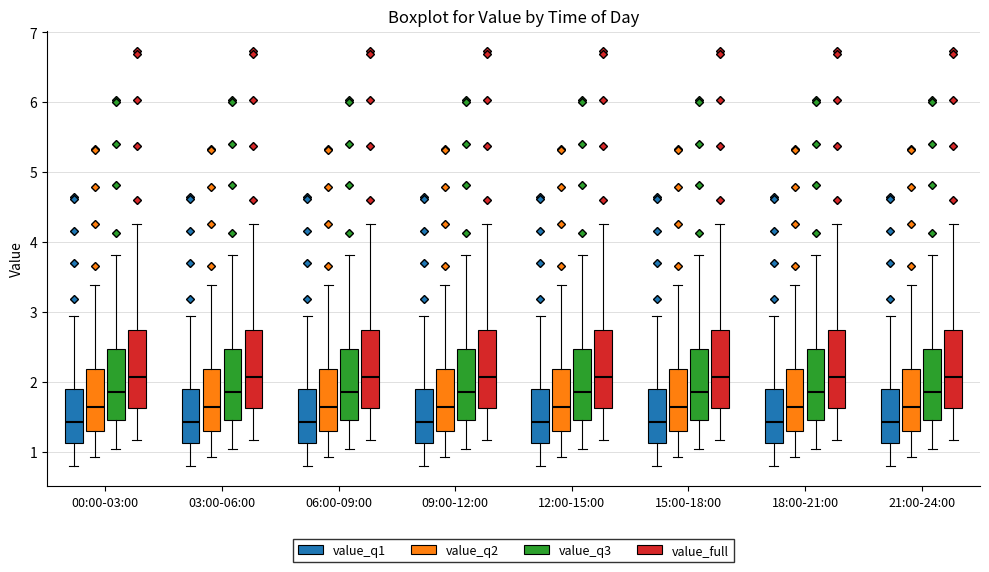

Reading left to right, transcribe this box plot: for each box, give where its median line is, the range the box spans, and where its two whiskers end, as read against the y-axis. The values are not printed on the chart, so give them approximately, as read against the axis.

00:00-03:00 (value_q1): median 1.4, box 1.1 to 1.9, whiskers 0.8 to 2.9
00:00-03:00 (value_q2): median 1.6, box 1.3 to 2.2, whiskers 0.9 to 3.4
00:00-03:00 (value_q3): median 1.9, box 1.5 to 2.5, whiskers 1.0 to 3.8
00:00-03:00 (value_full): median 2.1, box 1.6 to 2.7, whiskers 1.2 to 4.3
03:00-06:00 (value_q1): median 1.4, box 1.1 to 1.9, whiskers 0.8 to 2.9
03:00-06:00 (value_q2): median 1.6, box 1.3 to 2.2, whiskers 0.9 to 3.4
03:00-06:00 (value_q3): median 1.9, box 1.5 to 2.5, whiskers 1.0 to 3.8
03:00-06:00 (value_full): median 2.1, box 1.6 to 2.7, whiskers 1.2 to 4.3
06:00-09:00 (value_q1): median 1.4, box 1.1 to 1.9, whiskers 0.8 to 2.9
06:00-09:00 (value_q2): median 1.6, box 1.3 to 2.2, whiskers 0.9 to 3.4
06:00-09:00 (value_q3): median 1.9, box 1.5 to 2.5, whiskers 1.0 to 3.8
06:00-09:00 (value_full): median 2.1, box 1.6 to 2.7, whiskers 1.2 to 4.3
09:00-12:00 (value_q1): median 1.4, box 1.1 to 1.9, whiskers 0.8 to 2.9
09:00-12:00 (value_q2): median 1.6, box 1.3 to 2.2, whiskers 0.9 to 3.4
09:00-12:00 (value_q3): median 1.9, box 1.5 to 2.5, whiskers 1.0 to 3.8
09:00-12:00 (value_full): median 2.1, box 1.6 to 2.7, whiskers 1.2 to 4.3
12:00-15:00 (value_q1): median 1.4, box 1.1 to 1.9, whiskers 0.8 to 2.9
12:00-15:00 (value_q2): median 1.6, box 1.3 to 2.2, whiskers 0.9 to 3.4
12:00-15:00 (value_q3): median 1.9, box 1.5 to 2.5, whiskers 1.0 to 3.8
12:00-15:00 (value_full): median 2.1, box 1.6 to 2.7, whiskers 1.2 to 4.3
15:00-18:00 (value_q1): median 1.4, box 1.1 to 1.9, whiskers 0.8 to 2.9
15:00-18:00 (value_q2): median 1.6, box 1.3 to 2.2, whiskers 0.9 to 3.4
15:00-18:00 (value_q3): median 1.9, box 1.5 to 2.5, whiskers 1.0 to 3.8
15:00-18:00 (value_full): median 2.1, box 1.6 to 2.7, whiskers 1.2 to 4.3
18:00-21:00 (value_q1): median 1.4, box 1.1 to 1.9, whiskers 0.8 to 2.9
18:00-21:00 (value_q2): median 1.6, box 1.3 to 2.2, whiskers 0.9 to 3.4
18:00-21:00 (value_q3): median 1.9, box 1.5 to 2.5, whiskers 1.0 to 3.8
18:00-21:00 (value_full): median 2.1, box 1.6 to 2.7, whiskers 1.2 to 4.3
21:00-24:00 (value_q1): median 1.4, box 1.1 to 1.9, whiskers 0.8 to 2.9
21:00-24:00 (value_q2): median 1.6, box 1.3 to 2.2, whiskers 0.9 to 3.4
21:00-24:00 (value_q3): median 1.9, box 1.5 to 2.5, whiskers 1.0 to 3.8
21:00-24:00 (value_full): median 2.1, box 1.6 to 2.7, whiskers 1.2 to 4.3